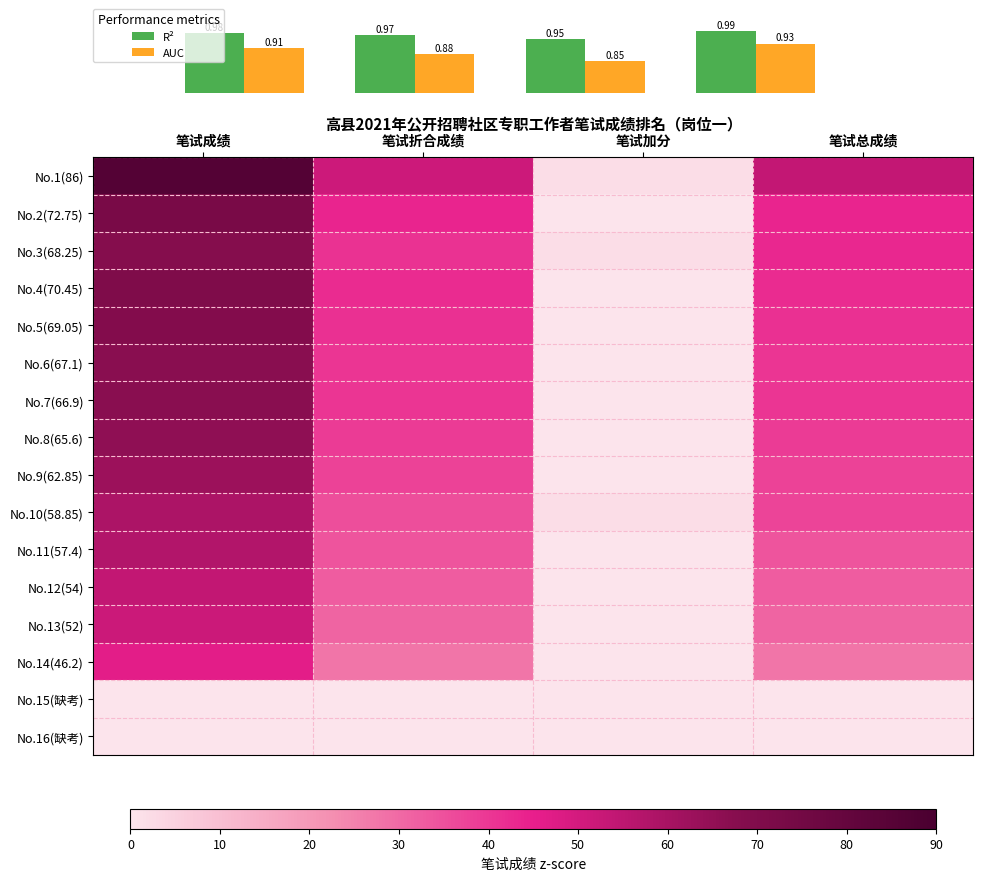

Read the No.5(69.05) value at 笔试成绩.

69.0